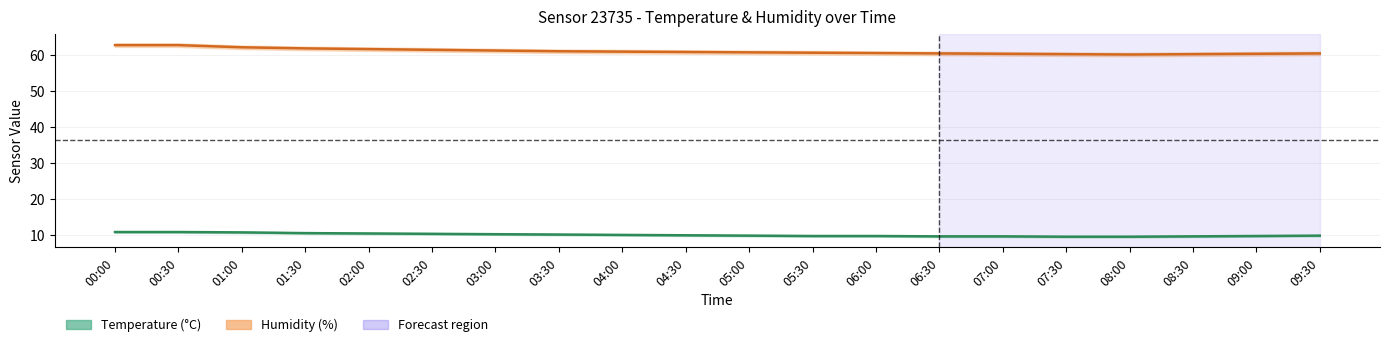

At which category does humidity_lower reach its first local valley?

08:00